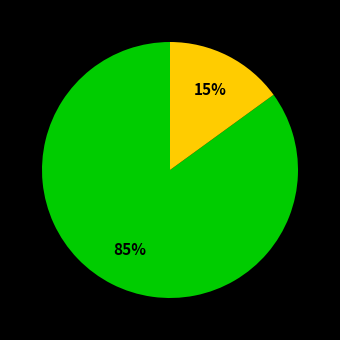

Is there a majority slice in this chart?

Yes